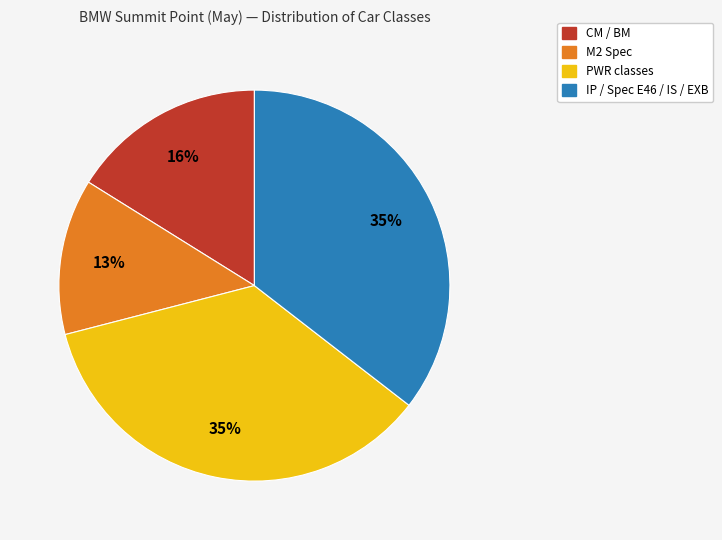

Is there any slice that represents more than half of the pie?

No